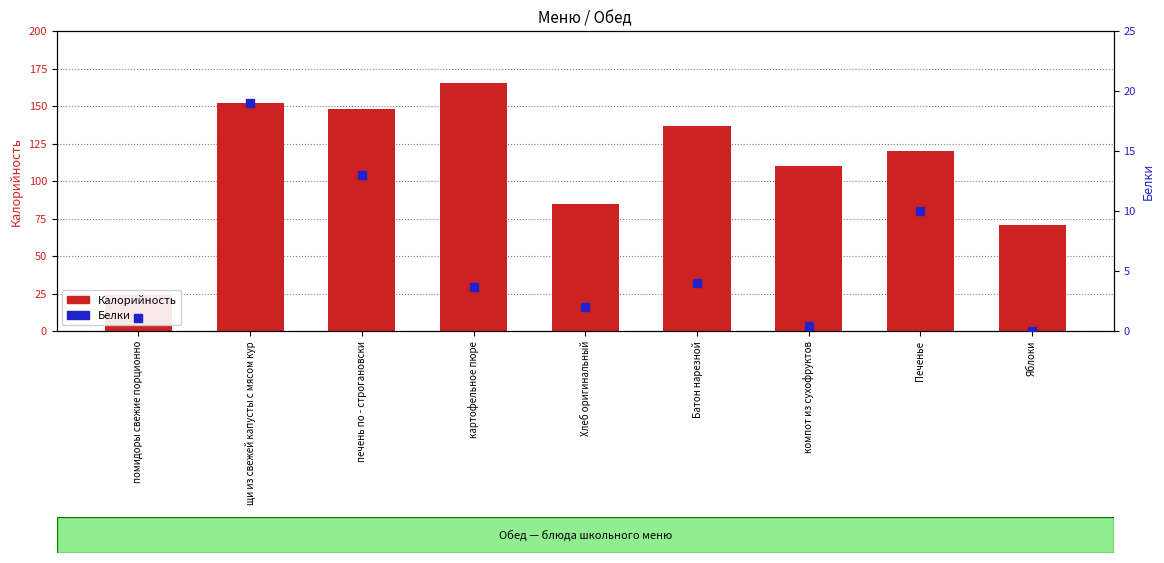

Which series contains the lowest Y value?

Белки